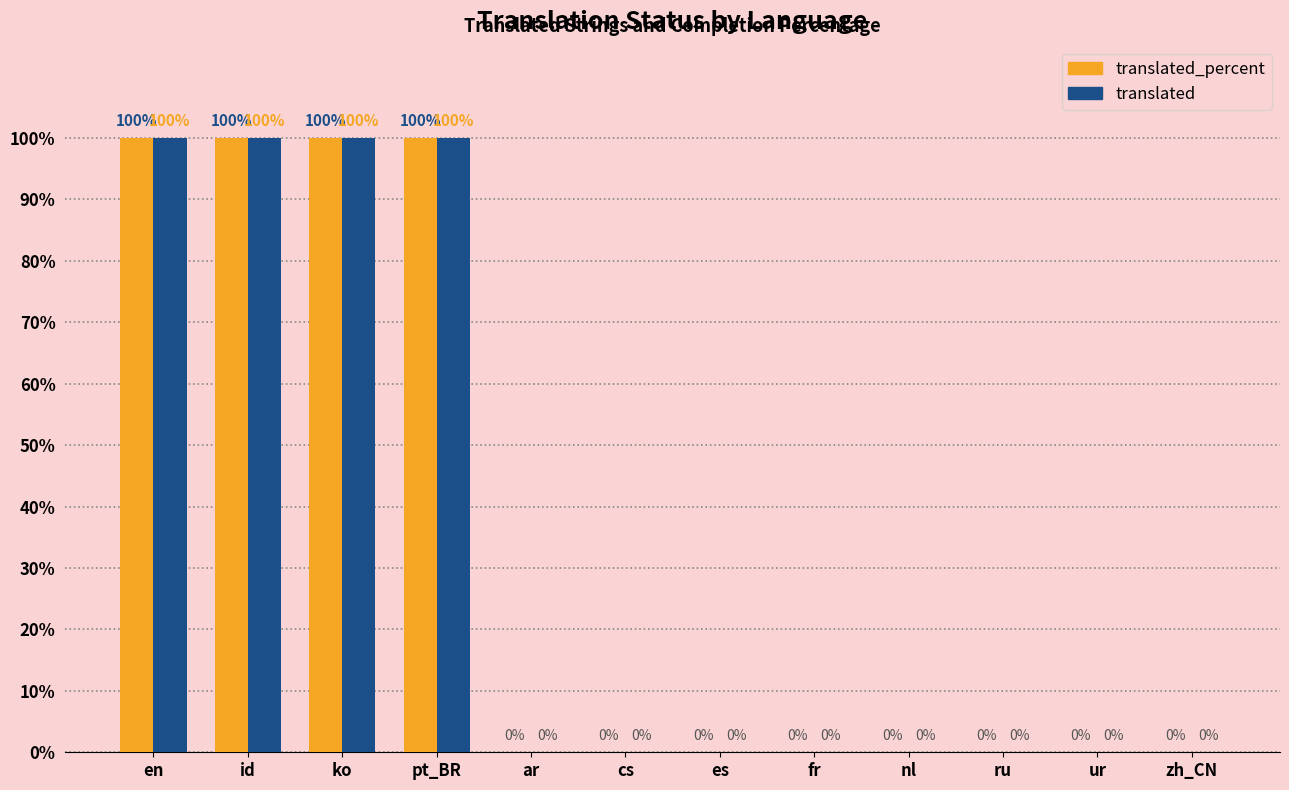

What is the maximum value for translated_percent?

100